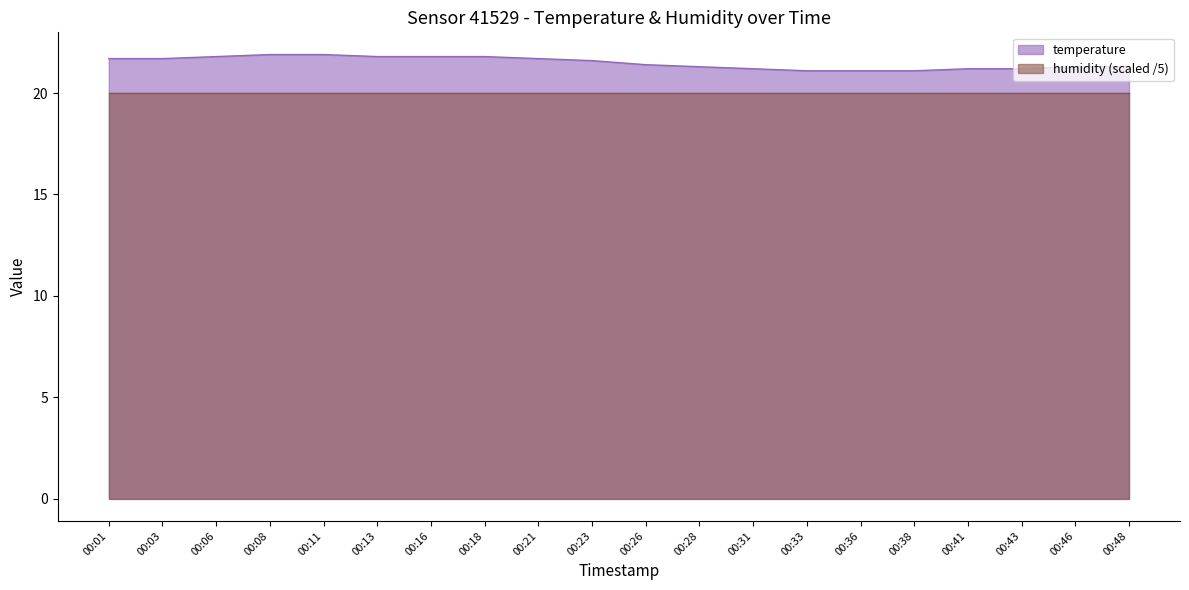

What is the sum of the values at 00:41 and 00:36?

42.3